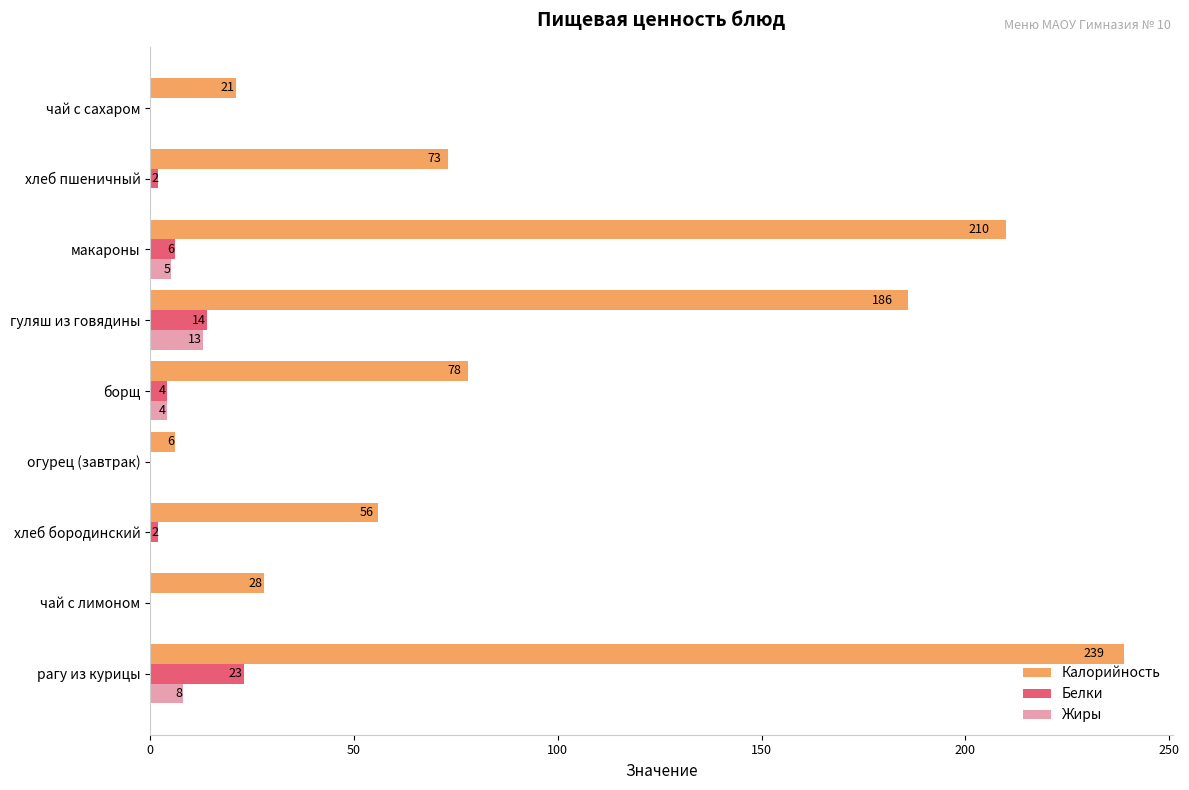

At which label is Жиры closest to 6?

макароны